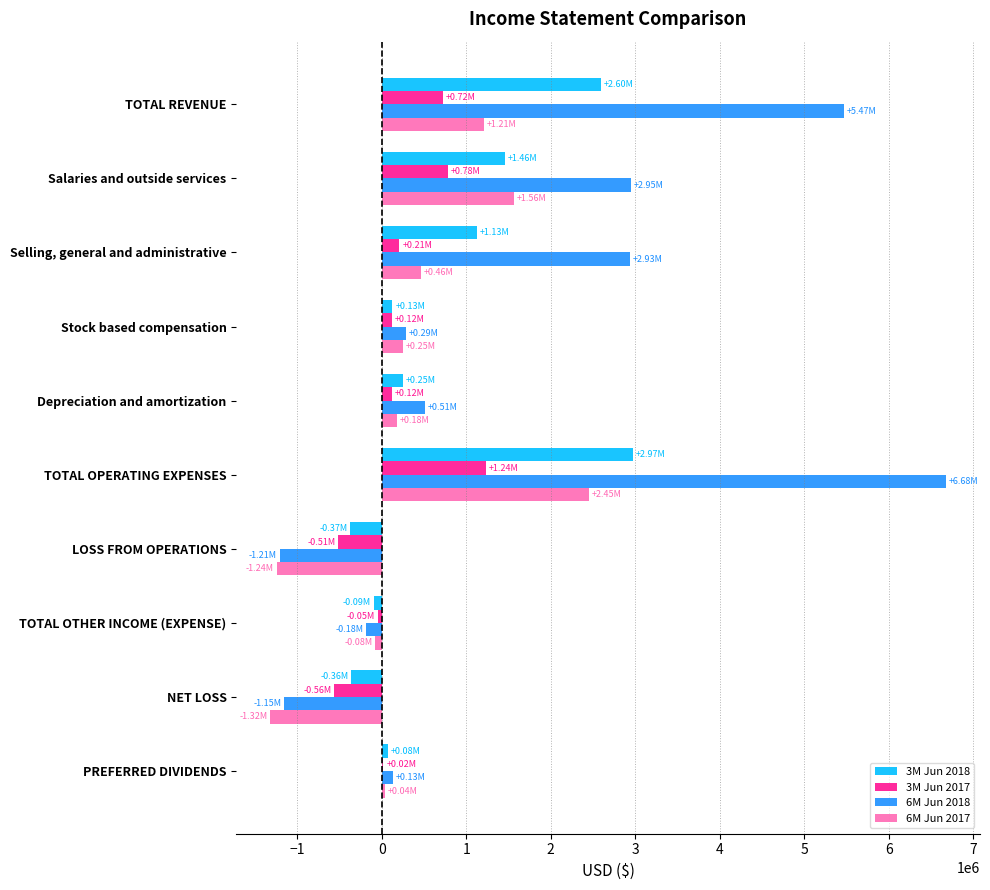

How many distinct data groups are displayed?

4